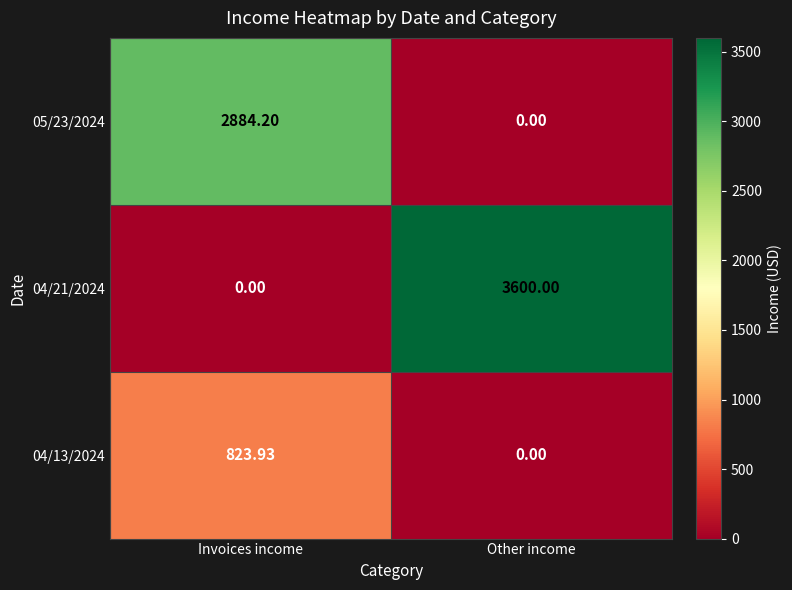

At which label is 05/23/2024 closest to 1442?

Other income